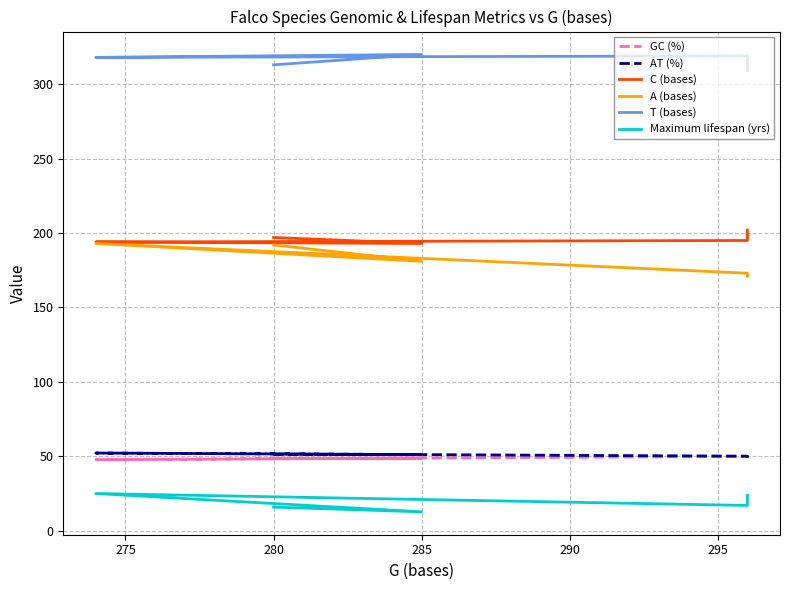

True or false: A (bases) and AT (%) intersect in this chart.

False